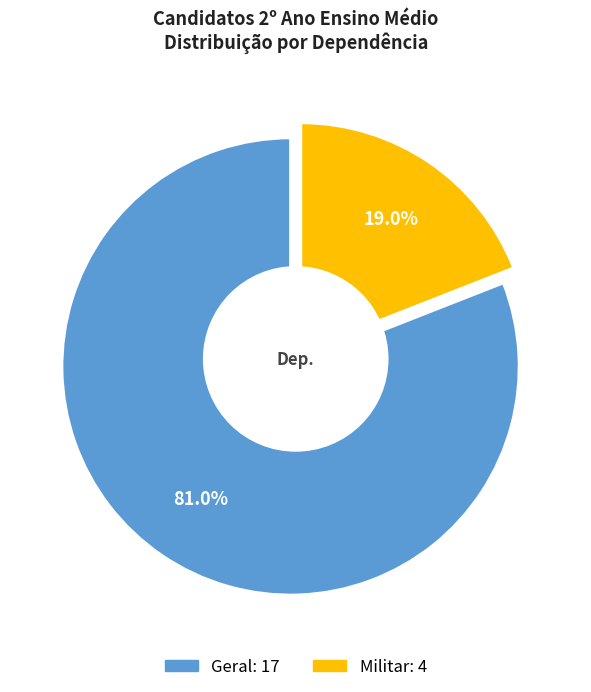

Which series has the largest range (max minus min)?

Geral